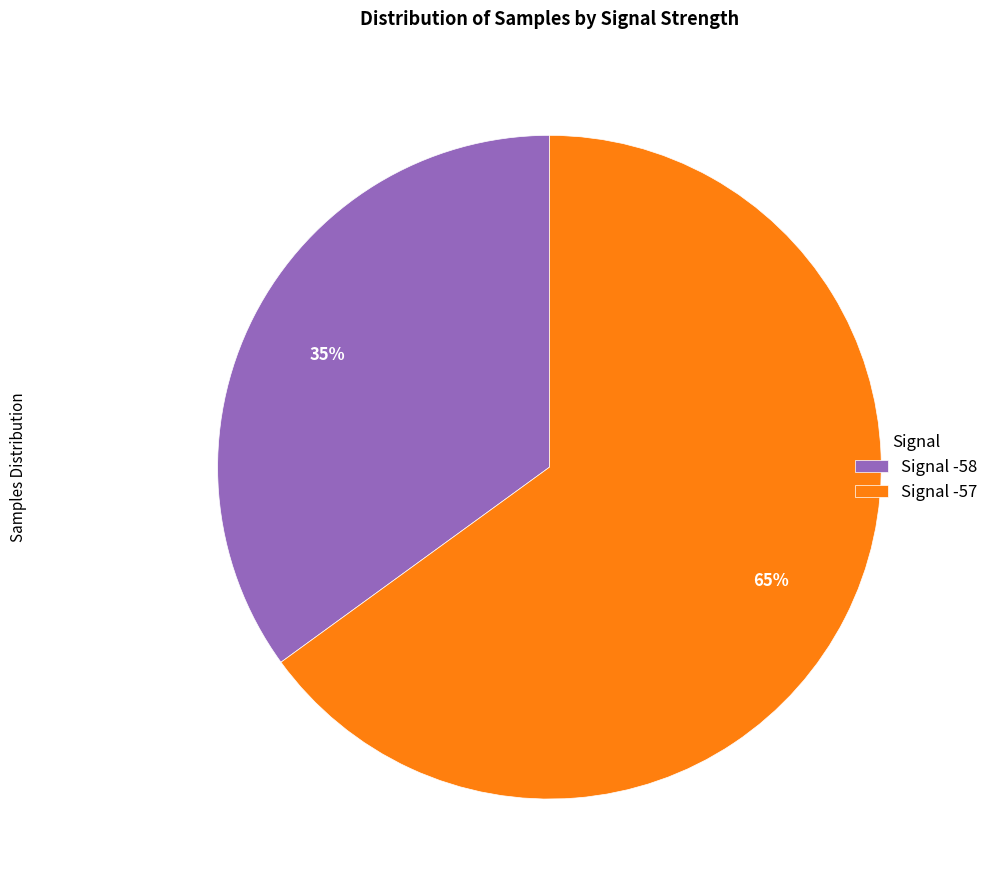

Rank the categories by value from highest to lowest.

Signal -57, Signal -58